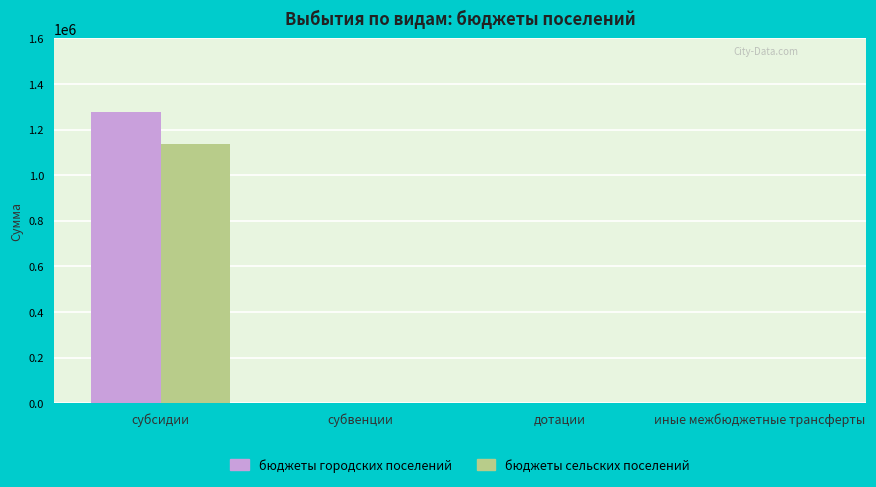

What is the total value across all series at субсидии?

2415716